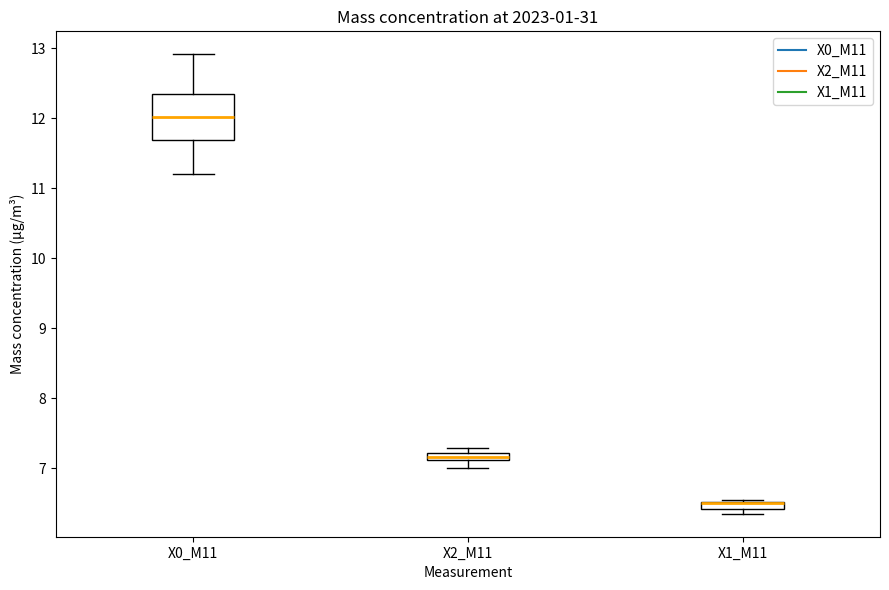

Where is the lower edge of the box for X1_M11 on the y-axis? The values are not printed on the chart, so give them approximately, as read against the axis.

6.4